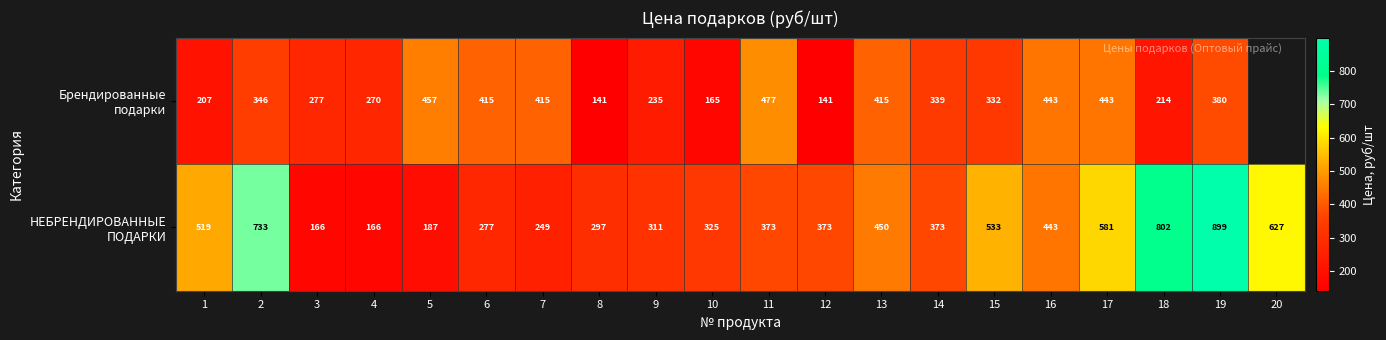

What is the average value of the НЕБРЕНДИРОВАННЫЕ ПОДАРКИ series?

434.2